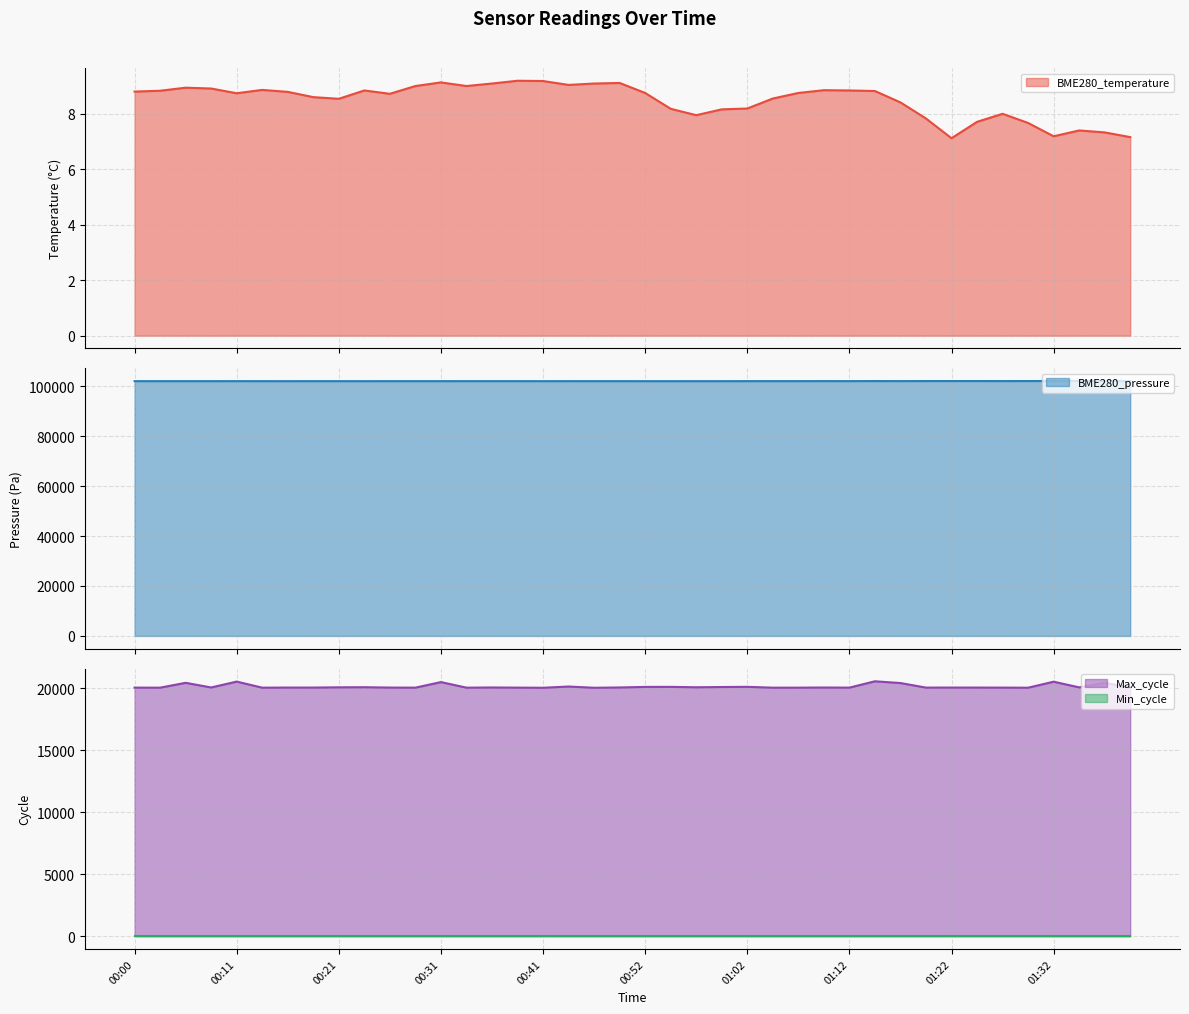

The value of BME280_pressure at 01:07 is 102037.8. True or false?

True